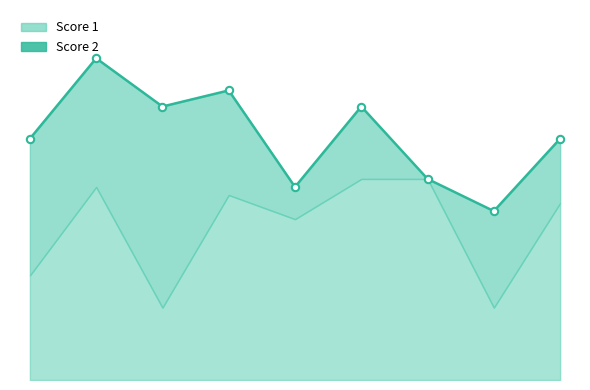

At which category is the sum across all series the highest?

2